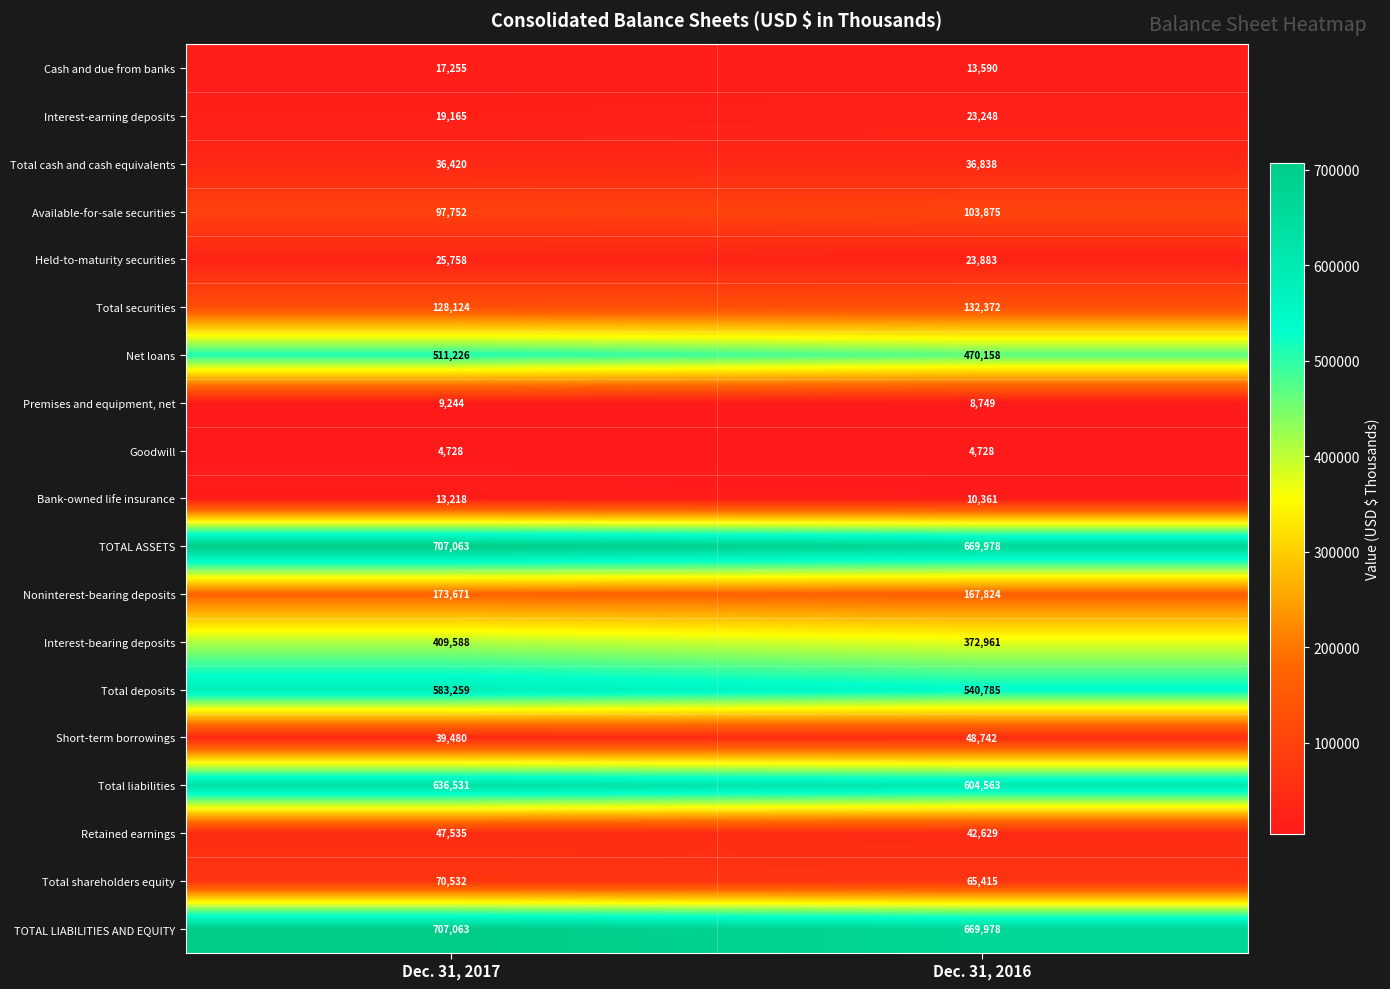

Where is Noninterest-bearing deposits nearest to the value 170747?

Dec. 31, 2016